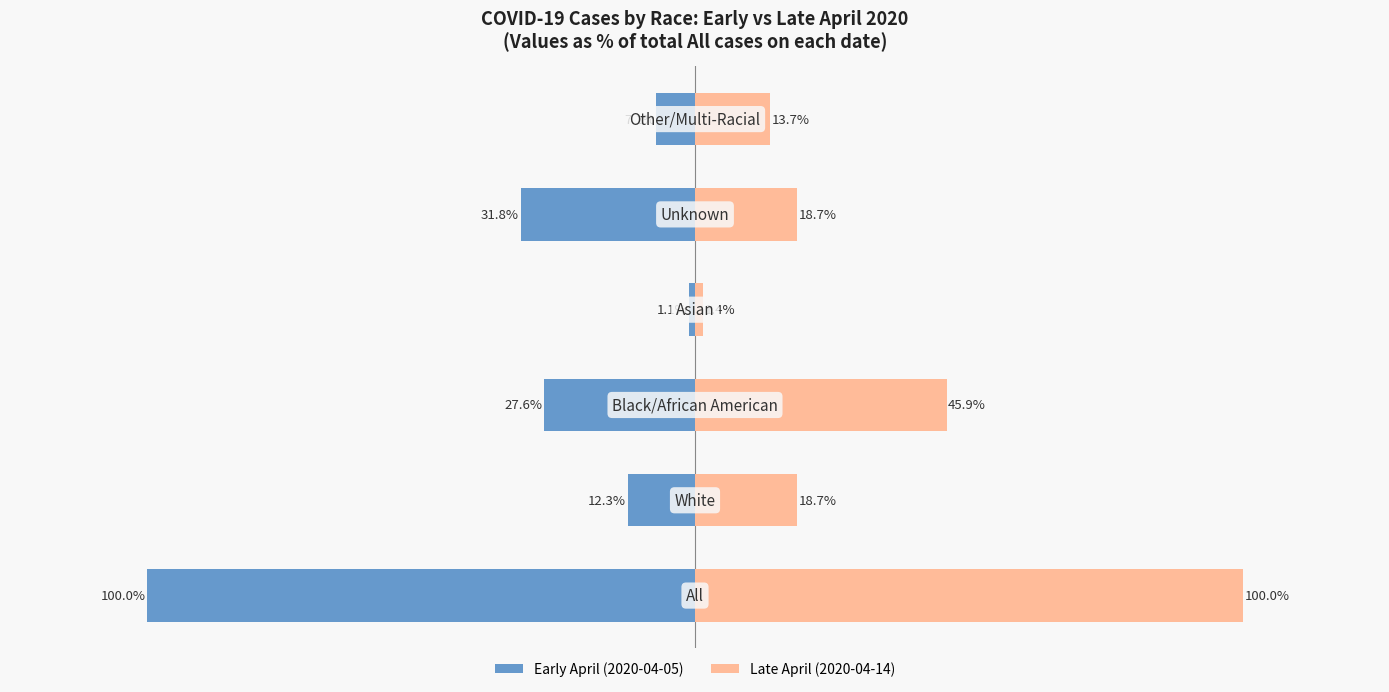

Reading right to left, what are all the values shown in this chart?

Early April (2020-04-05): -7.1	-31.8	-1.1	-27.6	-12.3	-100.0
Late April (2020-04-14): 13.7	18.7	1.4	45.9	18.7	100.0